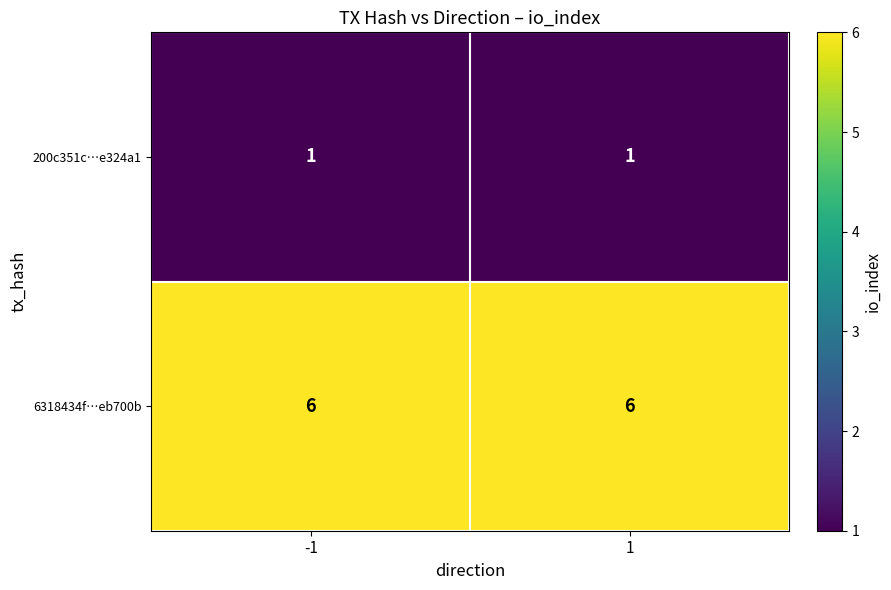

Which series has the largest total across all categories?

6318434f…eb700b